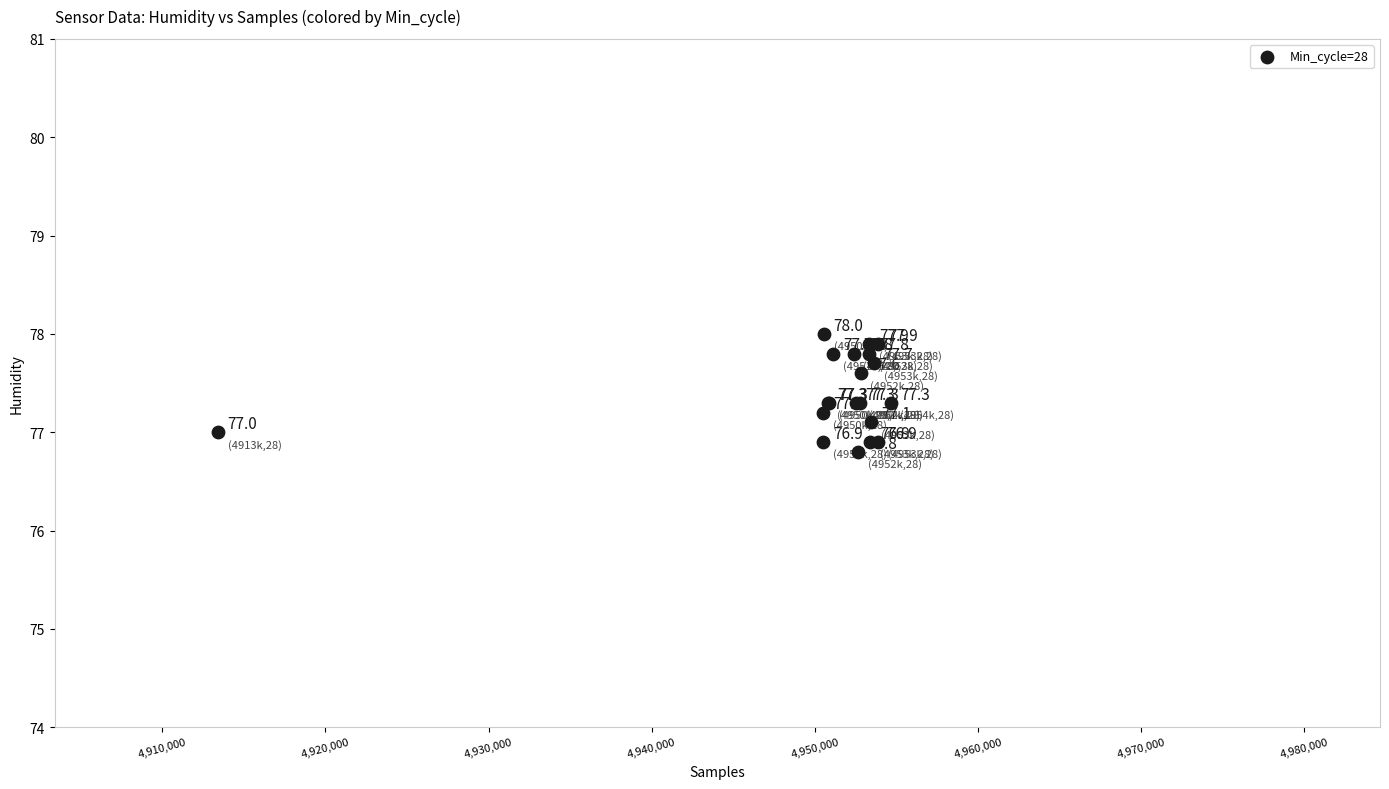

What Y value in the scatter plot is closest to 77?

77.0